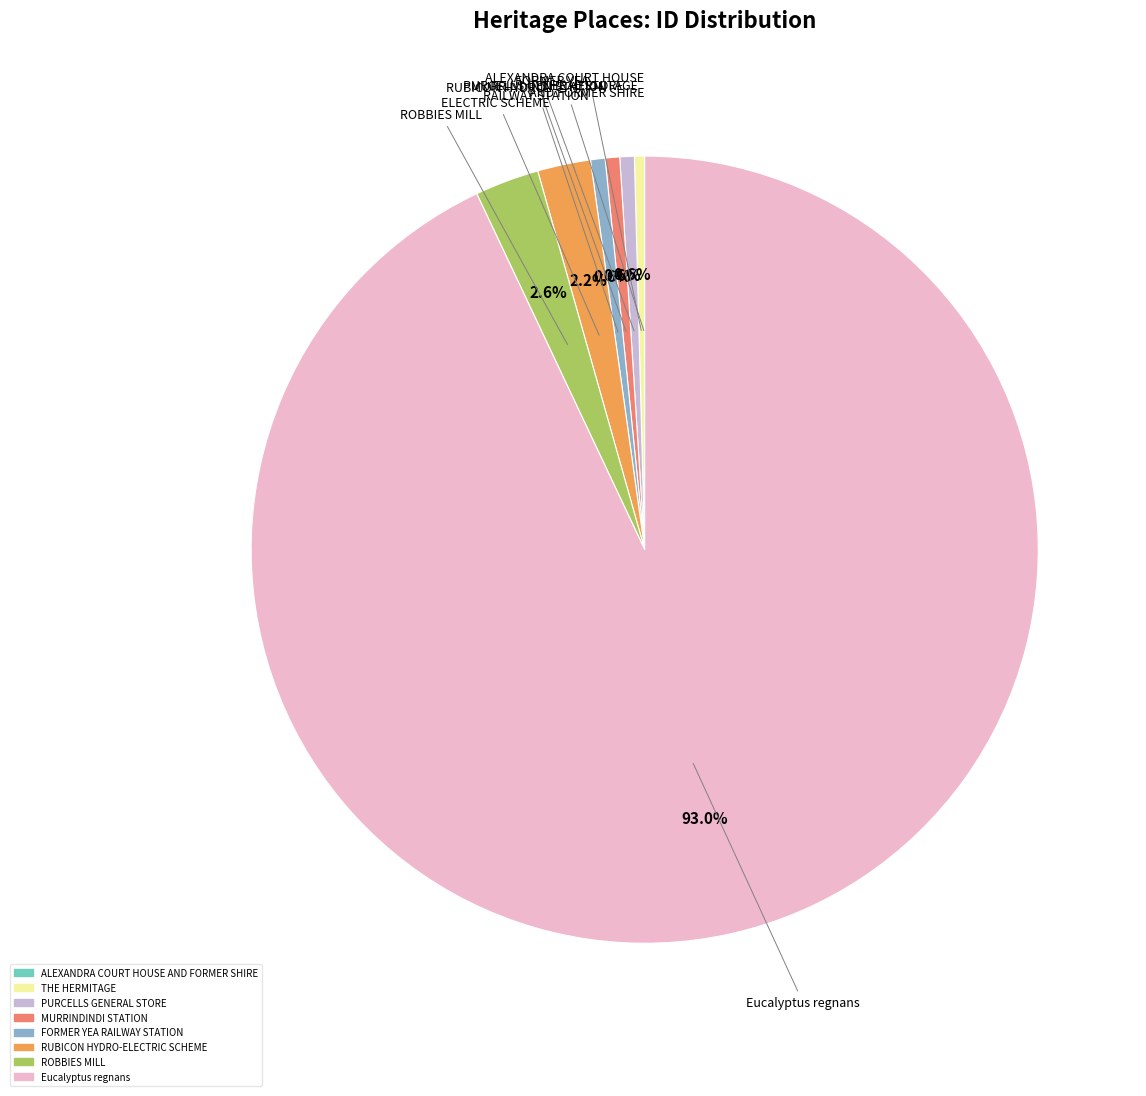

What portion of the pie excludes MURRINDINDI STATION?

99.4%